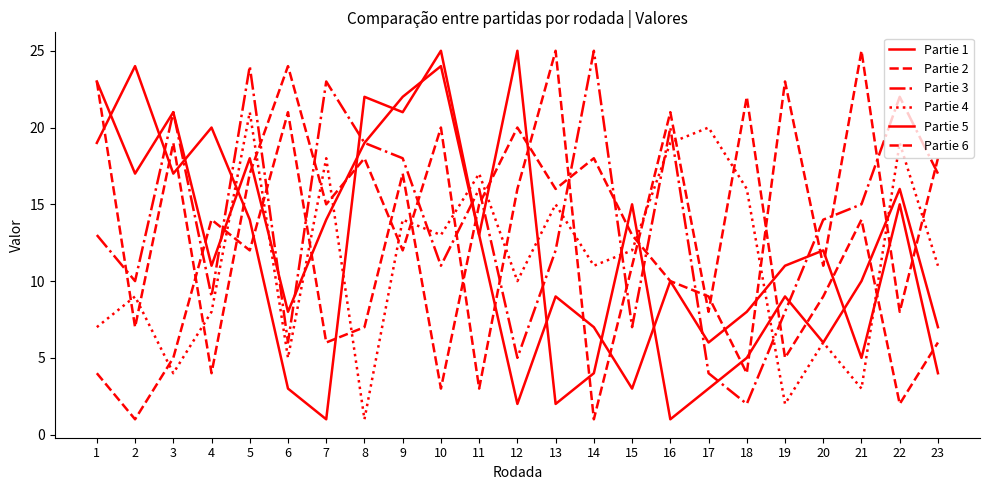

Which has a higher value, 6 or 20?

6